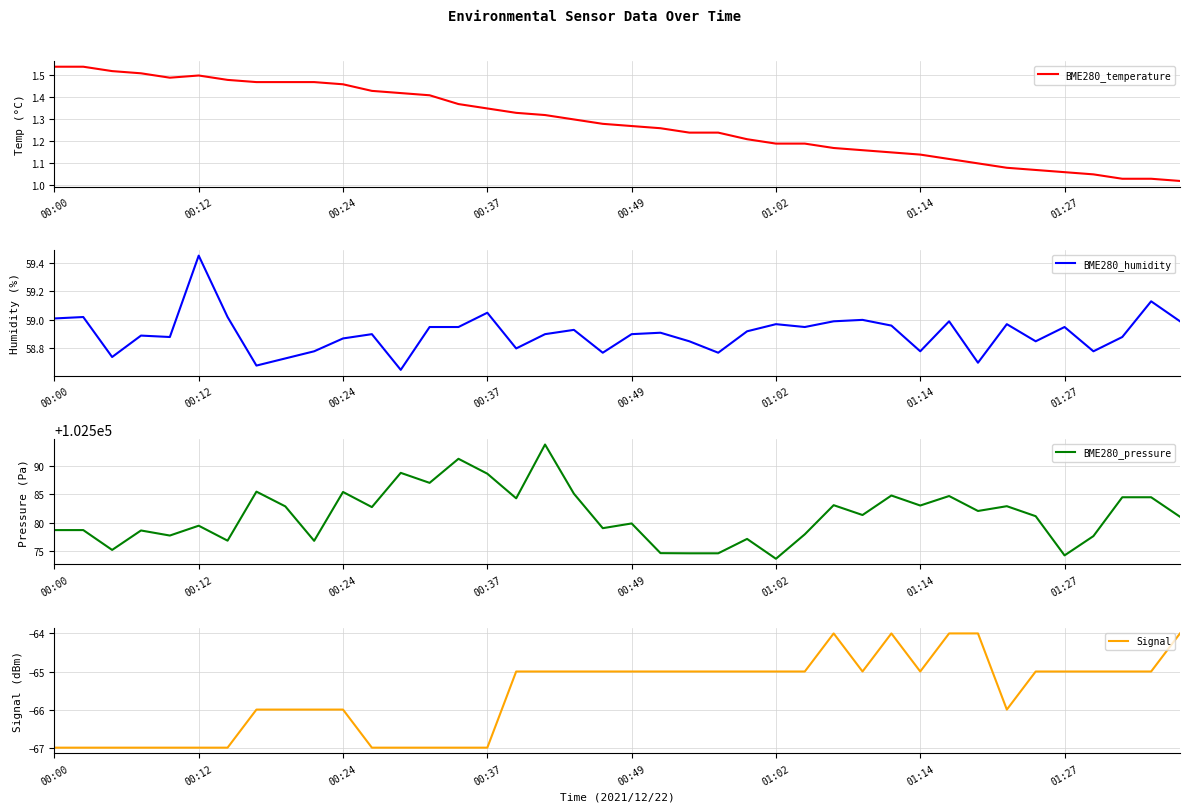

What are all the series names shown in the legend?

BME280_temperature, BME280_humidity, BME280_pressure, Signal